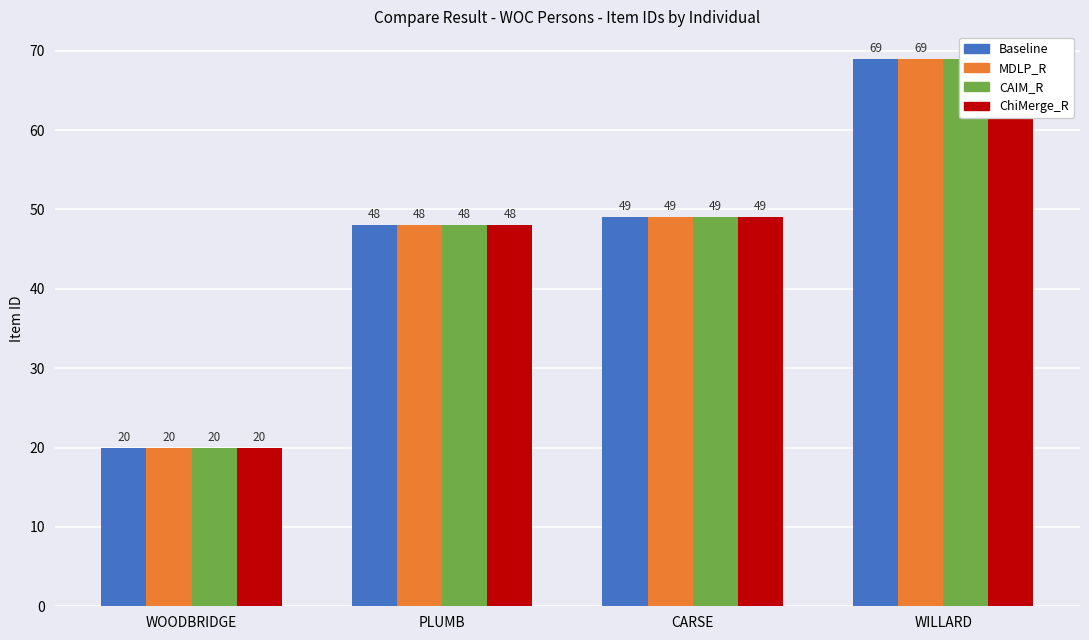

Is it true that ChiMerge_R equals 64 at CARSE?

False